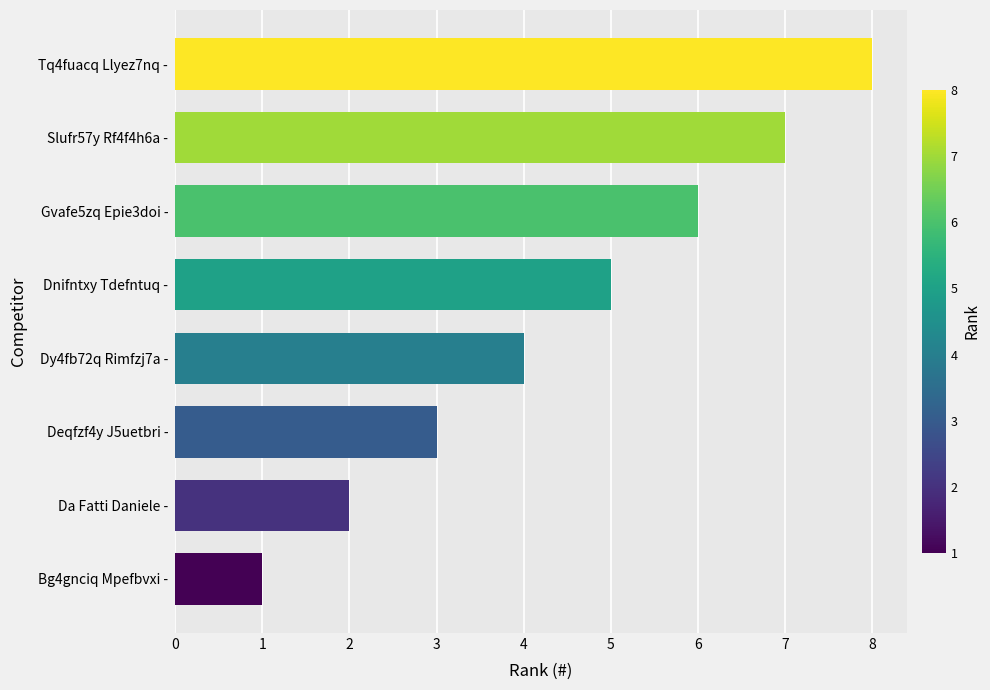

What is the difference between the second highest and second lowest values?

5